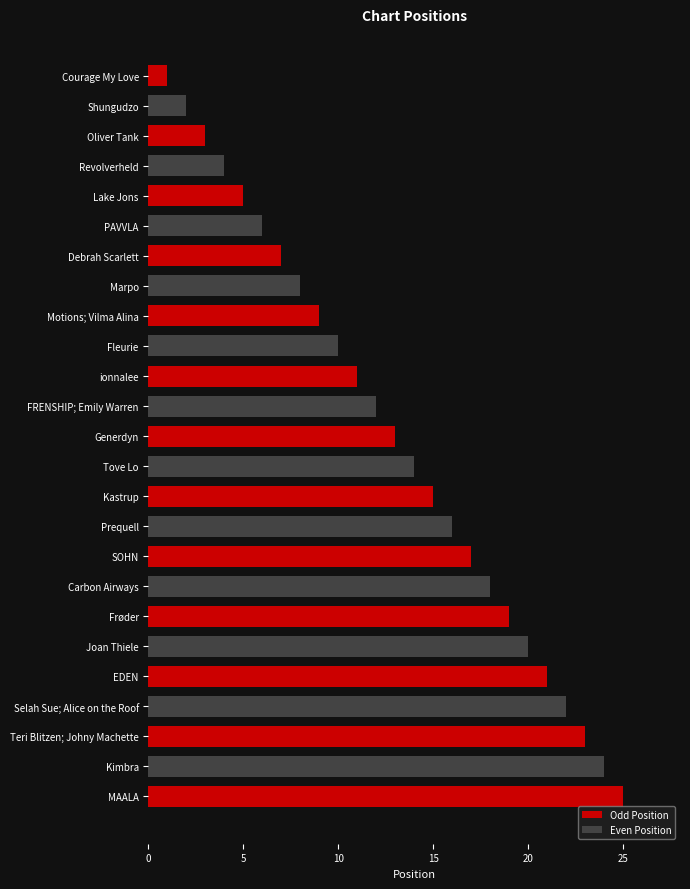

What is the difference between the values at MAALA and Carbon Airways?

7